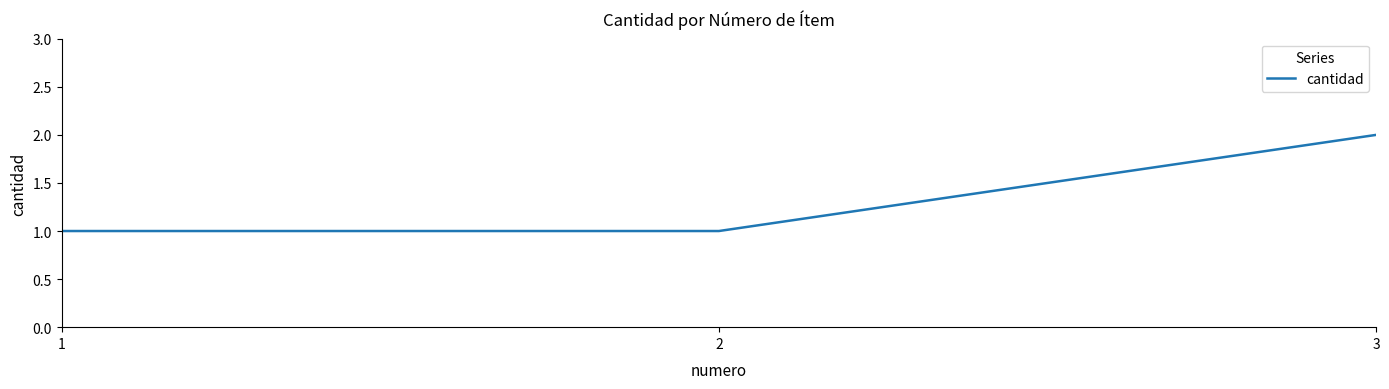

Approximately how many times larger is the value at 2 compared to 1?

1.0